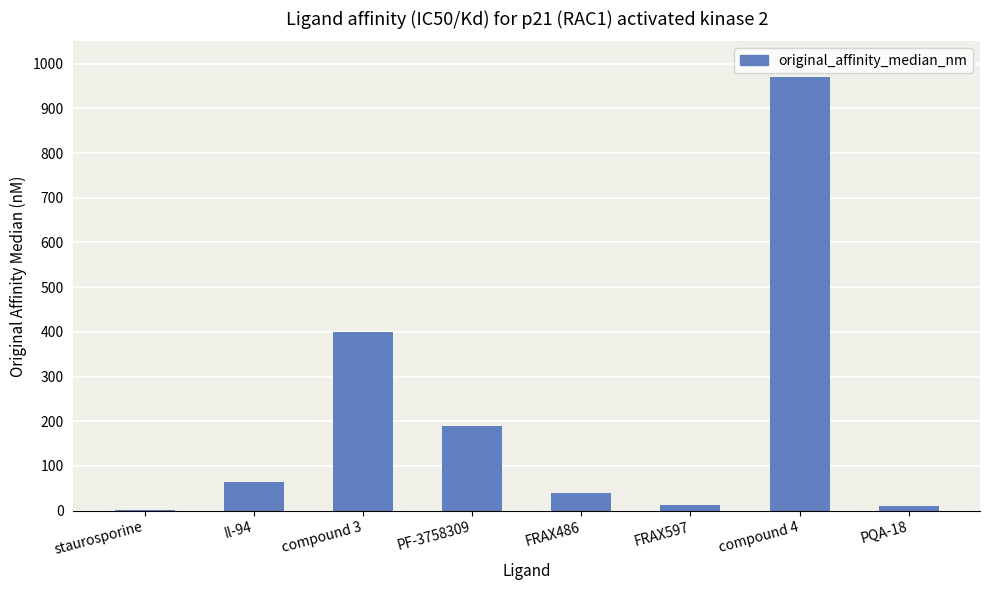

What is the approximate value at PQA-18?

10.0